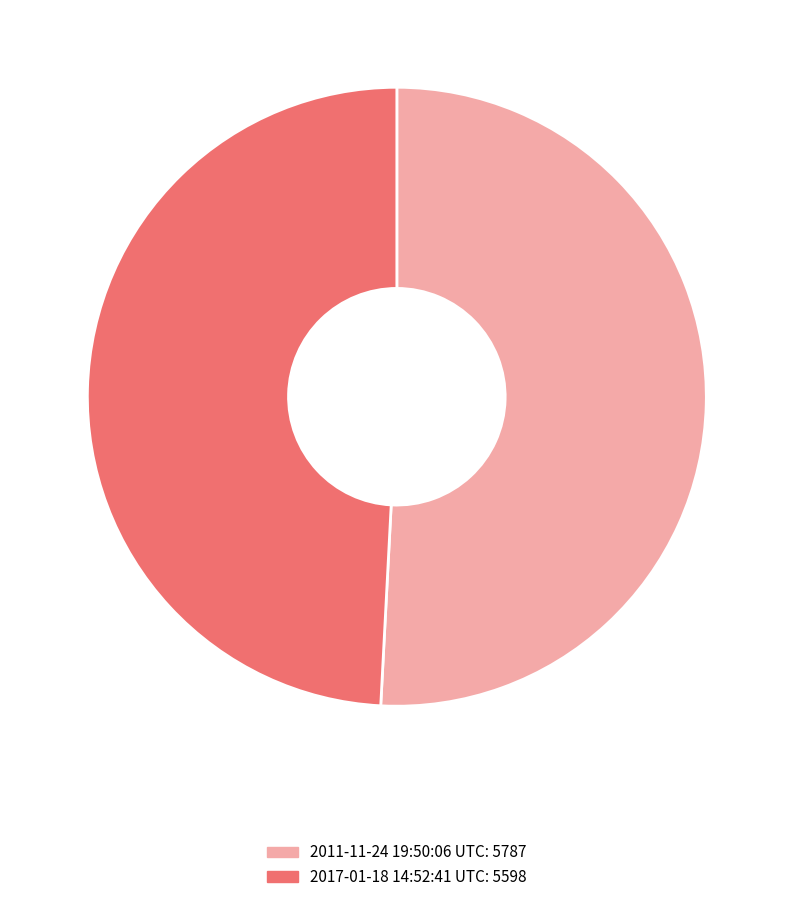

Do 2017-01-18 14:52:41 UTC and 2011-11-24 19:50:06 UTC together represent more than half of the pie?

Yes